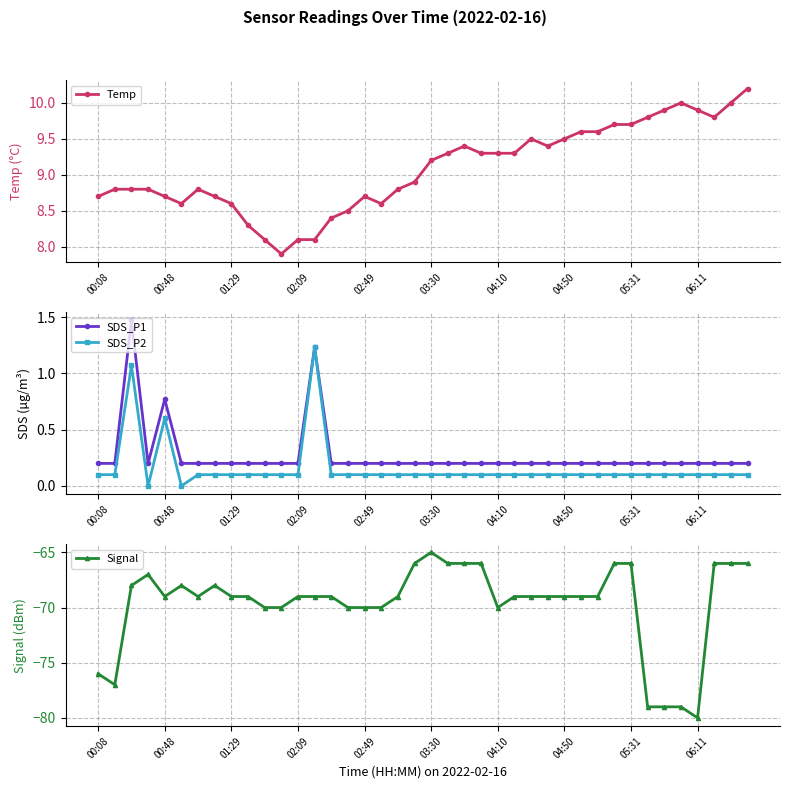

What is the value of the SDS_P2 point at the 28th from the left?

0.1